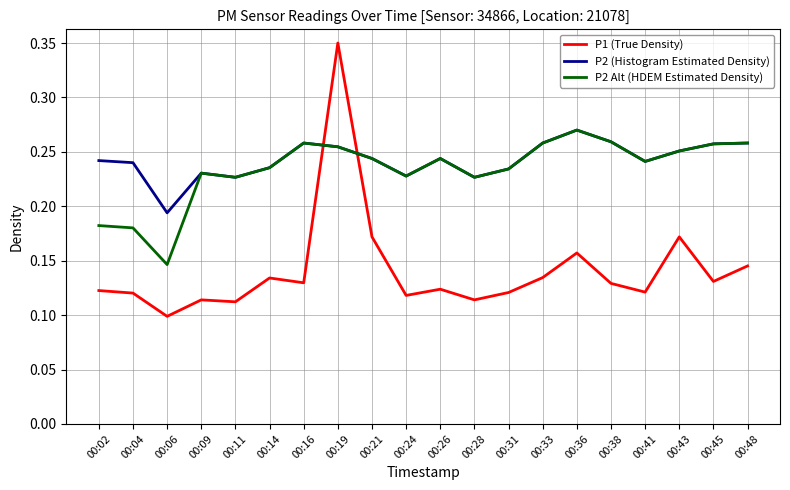

How many intersections are there between P1 (True Density) and P2 Alt (HDEM Estimated Density)?

2